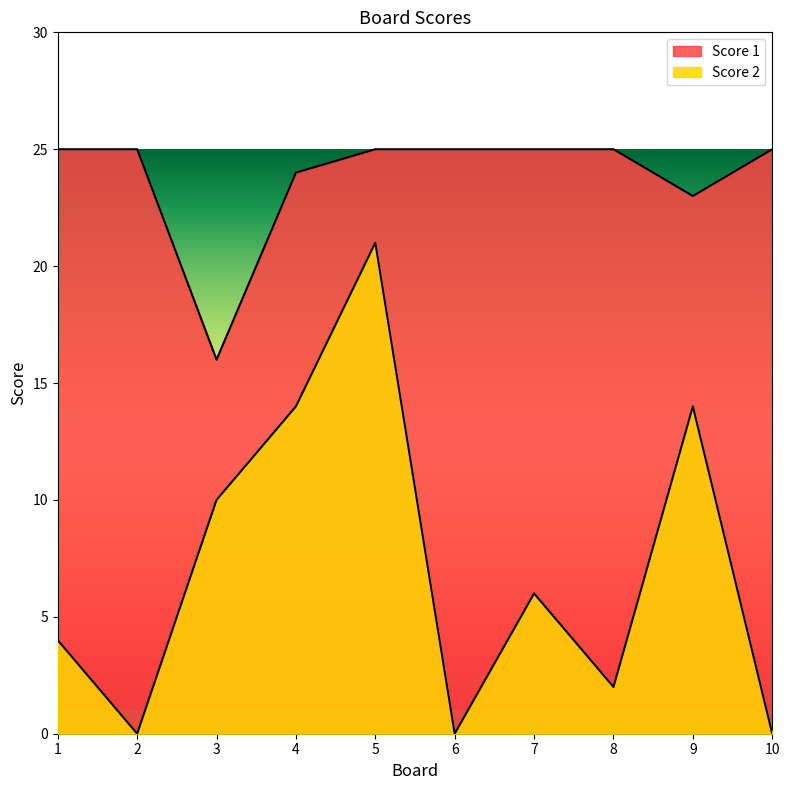

Where is the first local minimum for Score 2?

2